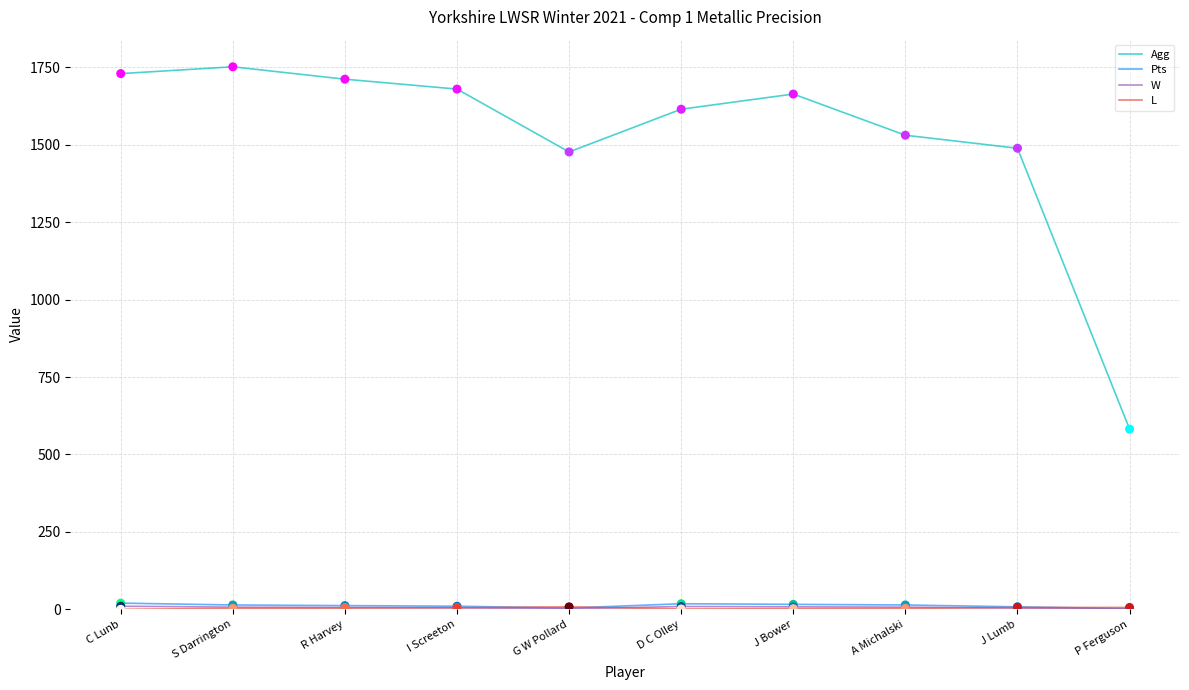

Is it true that Agg equals 1615 at D C Olley?

True